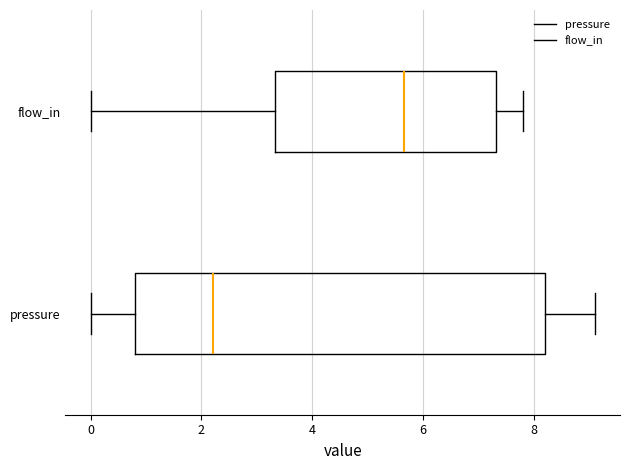

Reading bottom to top, transcribe this box plot: for each box, give where its median line is, the range the box spans, and where its two whiskers end, as read against the x-axis. The values are not printed on the chart, so give them approximately, as read against the axis.

pressure: median 2.2, box 0.8 to 8.2, whiskers 0.0 to 9.2
flow_in: median 5.6, box 3.4 to 7.4, whiskers 0.0 to 7.8